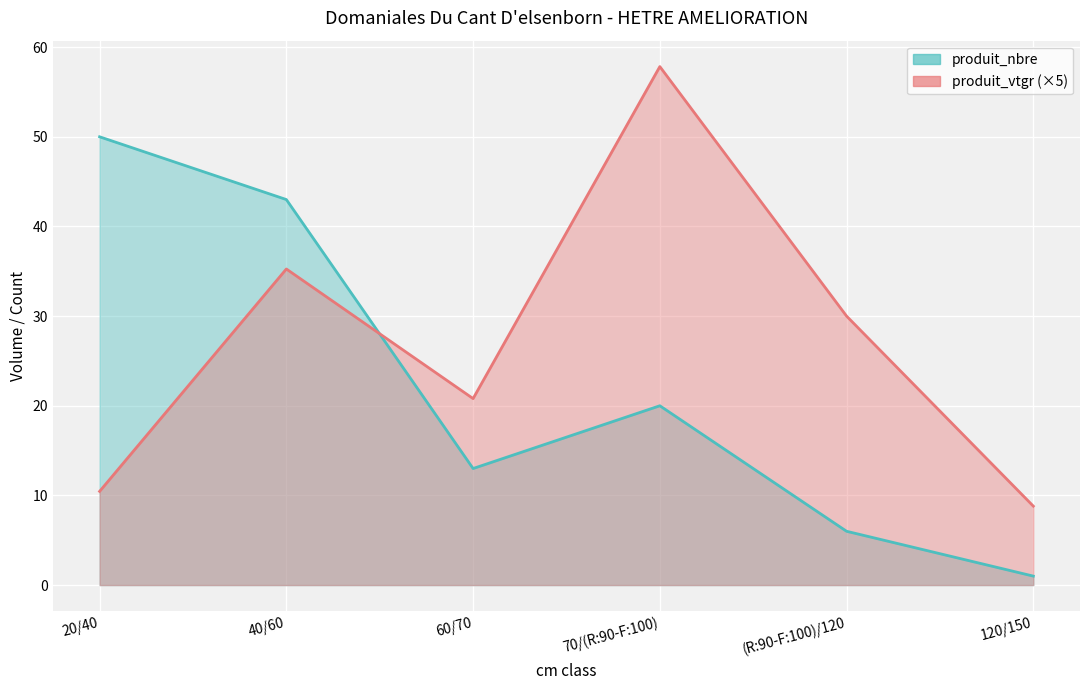

True or false: produit_vtgr has more than 1 points higher than both neighbors.

True